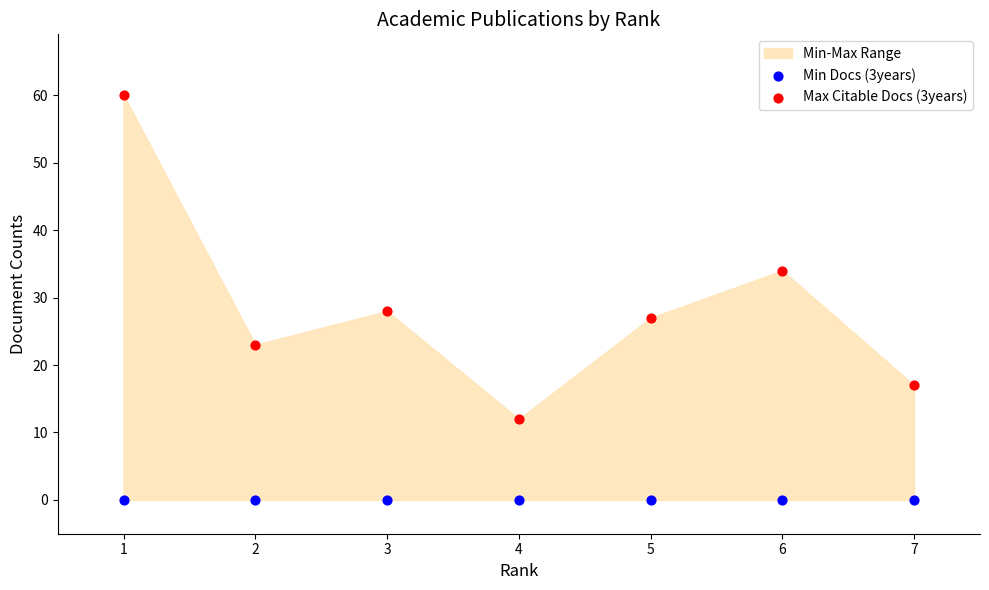

Which series contains the highest Y value?

Max Citable Docs (3years)